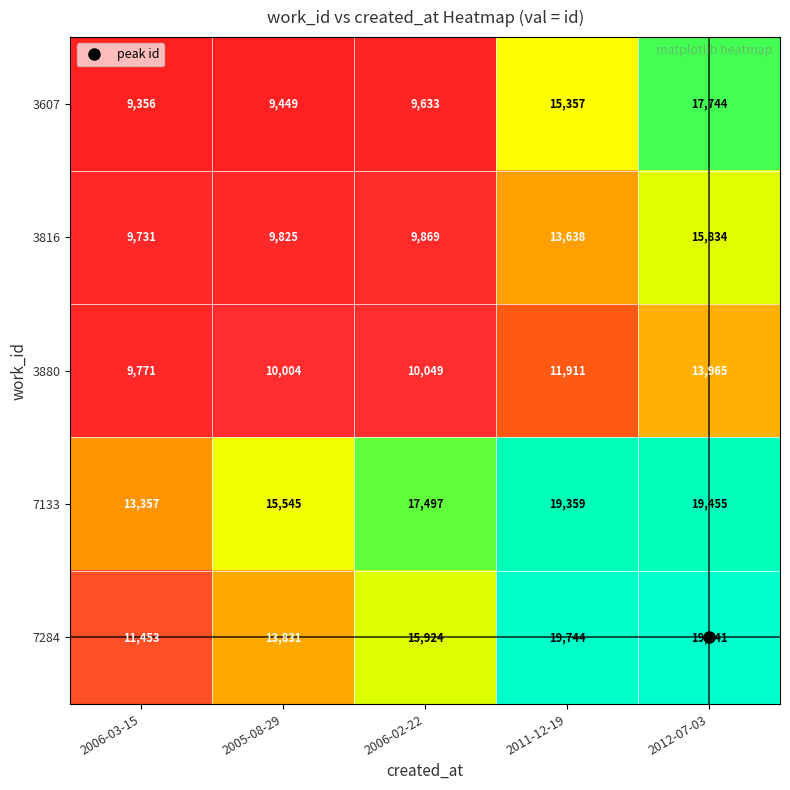

What is the greatest value displayed?

19841